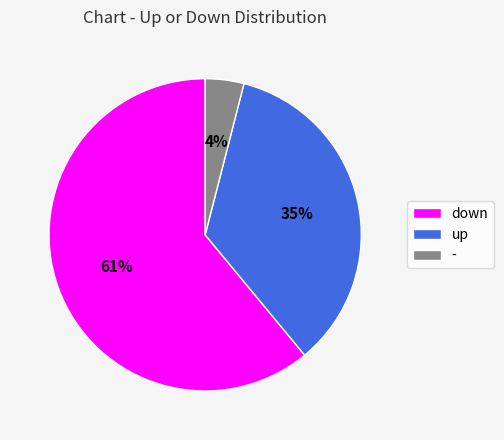

Between - and down, which is larger?

down